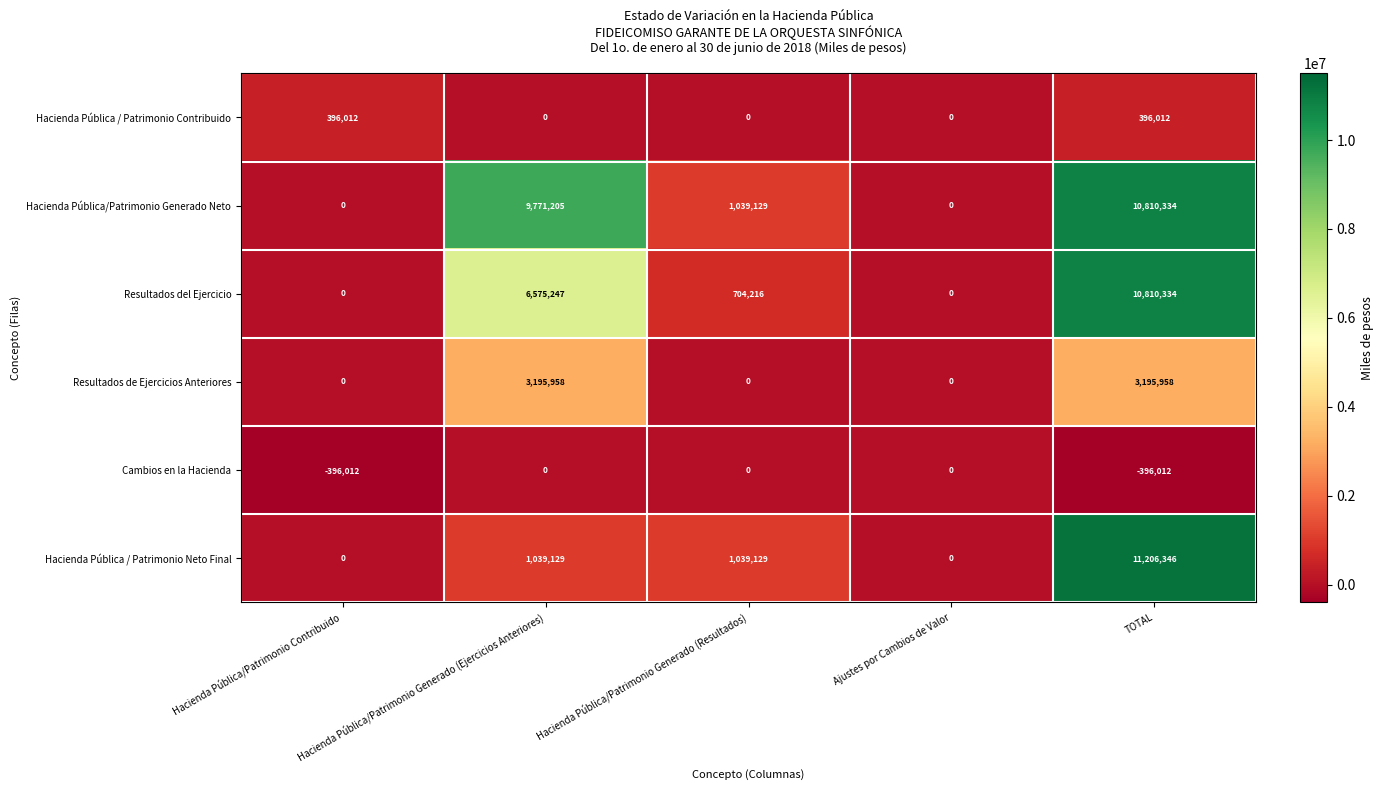

What is the sum of all Resultados de Ejercicios Anteriores values?

6391916